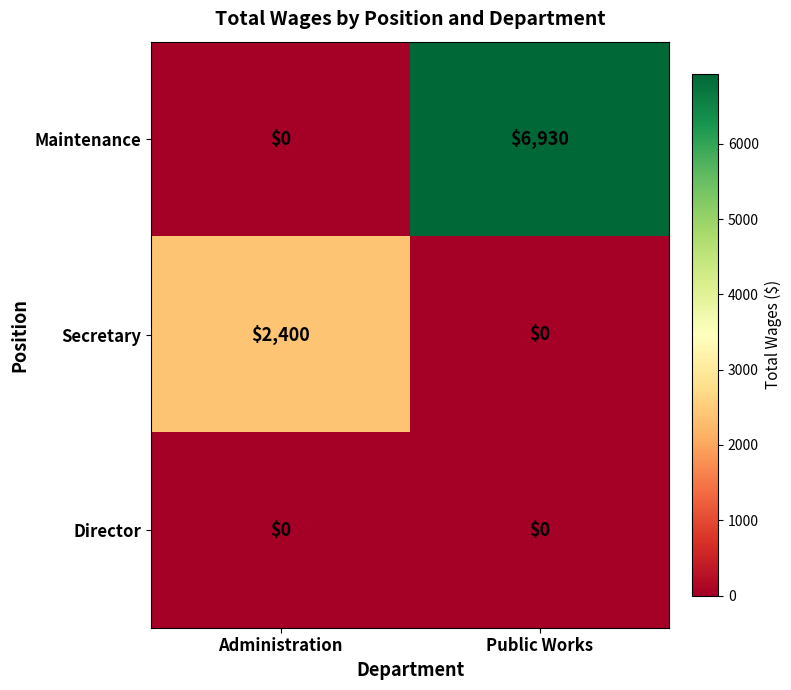

Which category has the highest value across all series?

Public Works